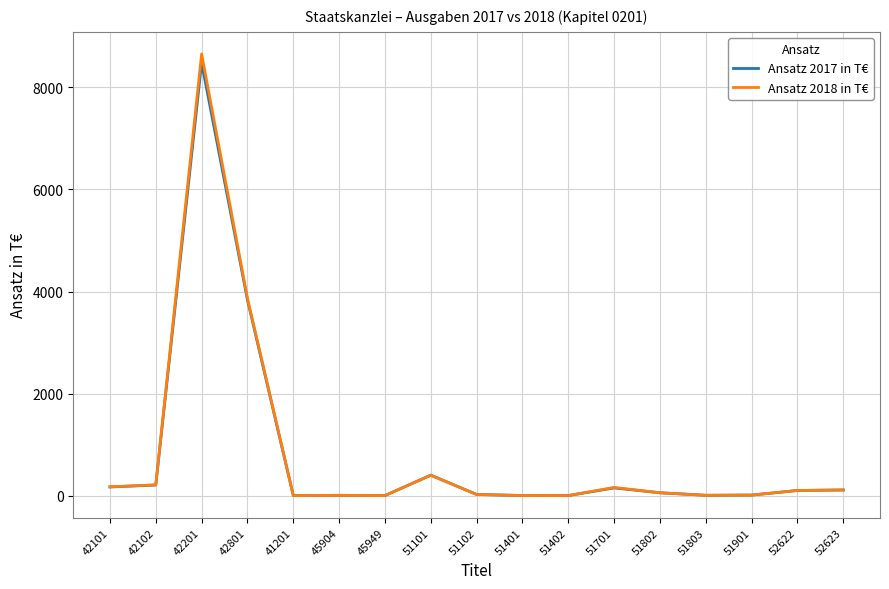

Which category has the highest value in the Ansatz 2018 in T€ series?

42201